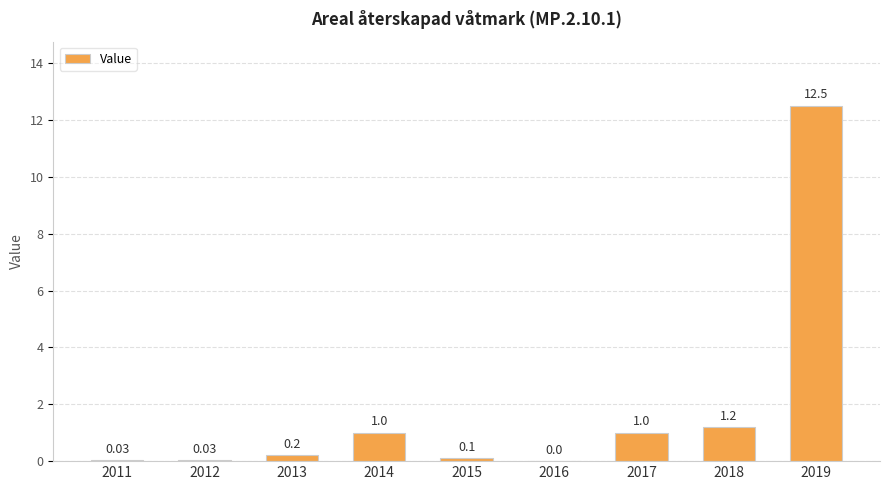

How many values are above zero?

8